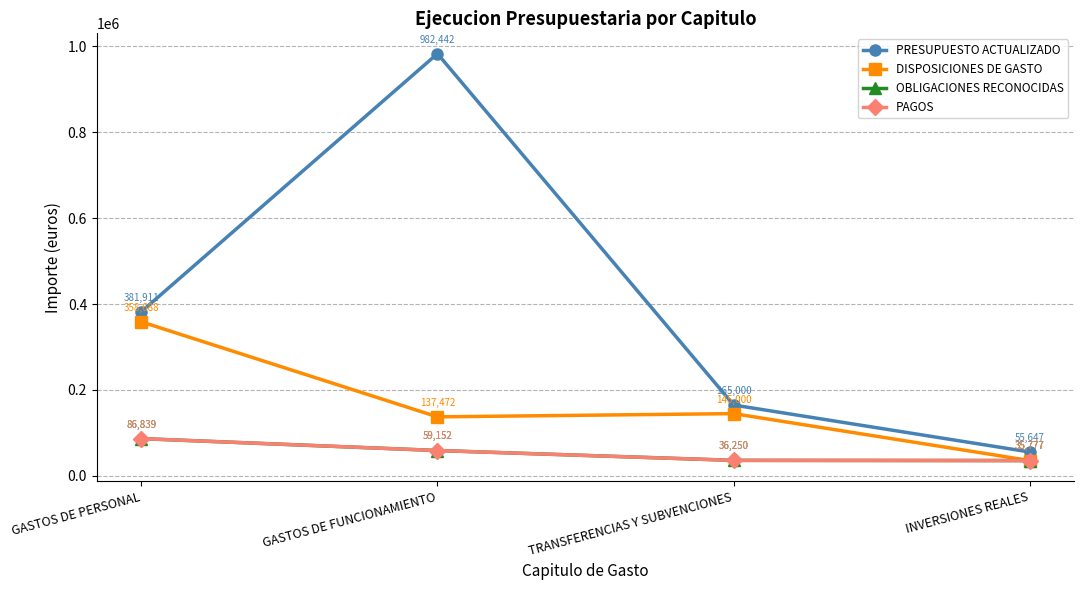

Is this an area chart (filled region under the line)?

No